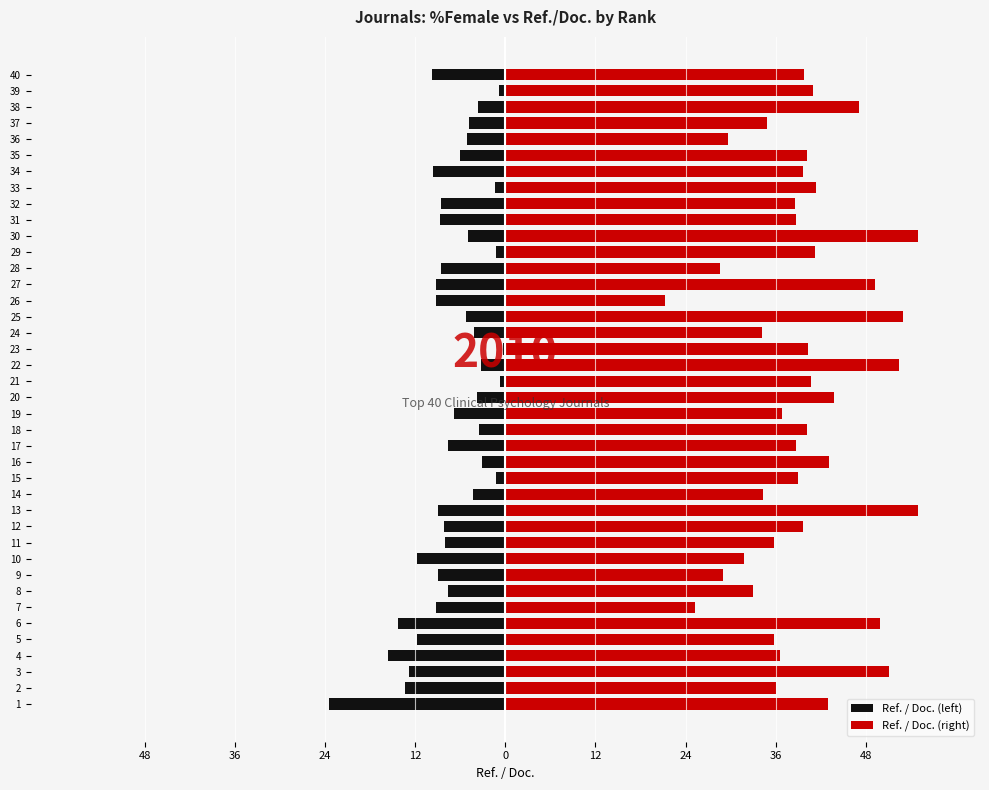

What are all the series names shown in the legend?

Ref. / Doc. (left), Ref. / Doc. (right)